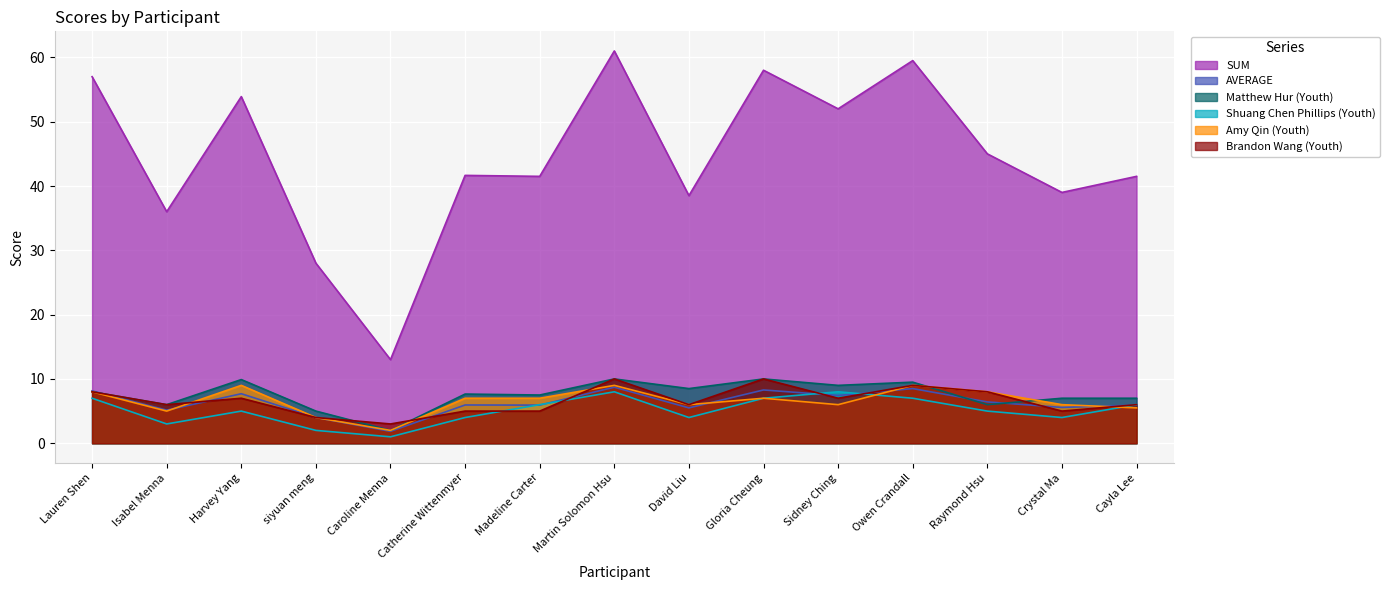

What is the lowest value of the Shuang Chen Phillips (Youth) series?

1.0